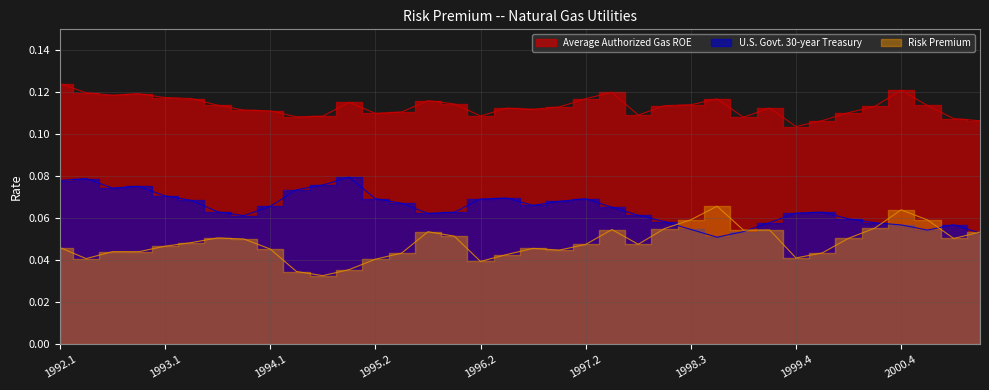

True or false: U.S. Govt. 30-year Treasury has more than 0 interior local peaks.

True